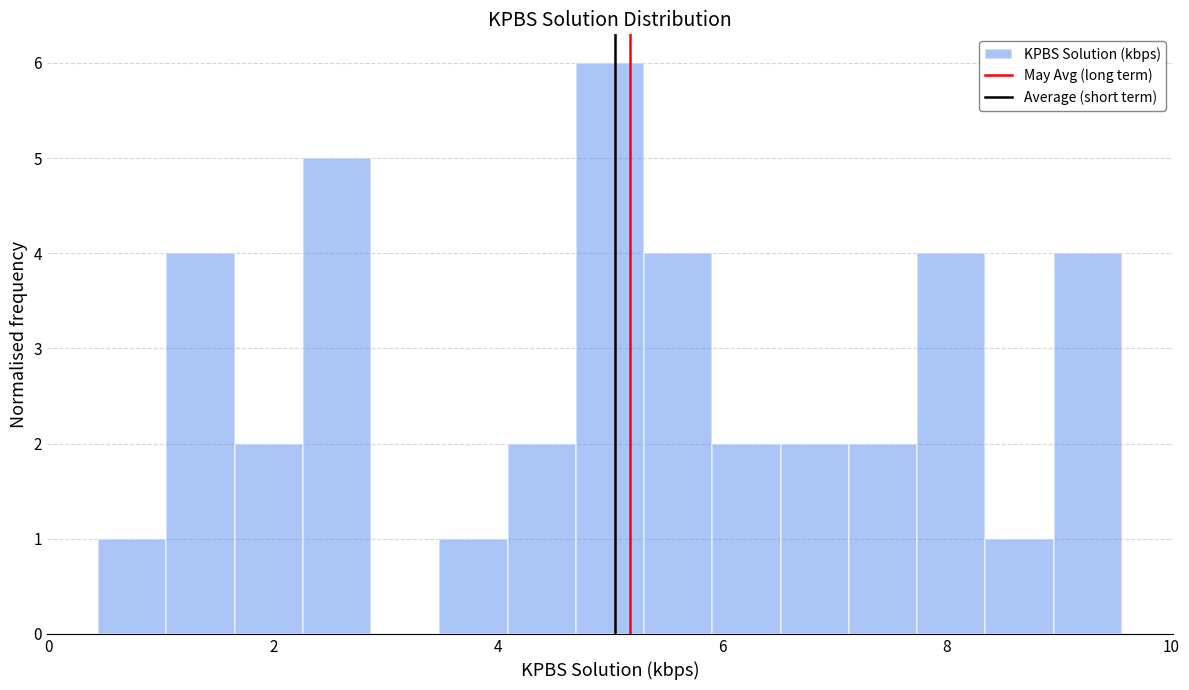

Around what value on the x-axis is the tallest bar? Give the approximate position of its centre, as read against the axis.

5.0